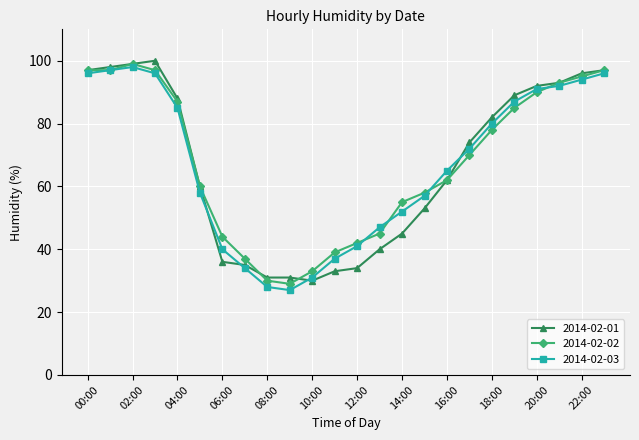

What is the value of the 2014-02-02 point at the 8th from the left?

37